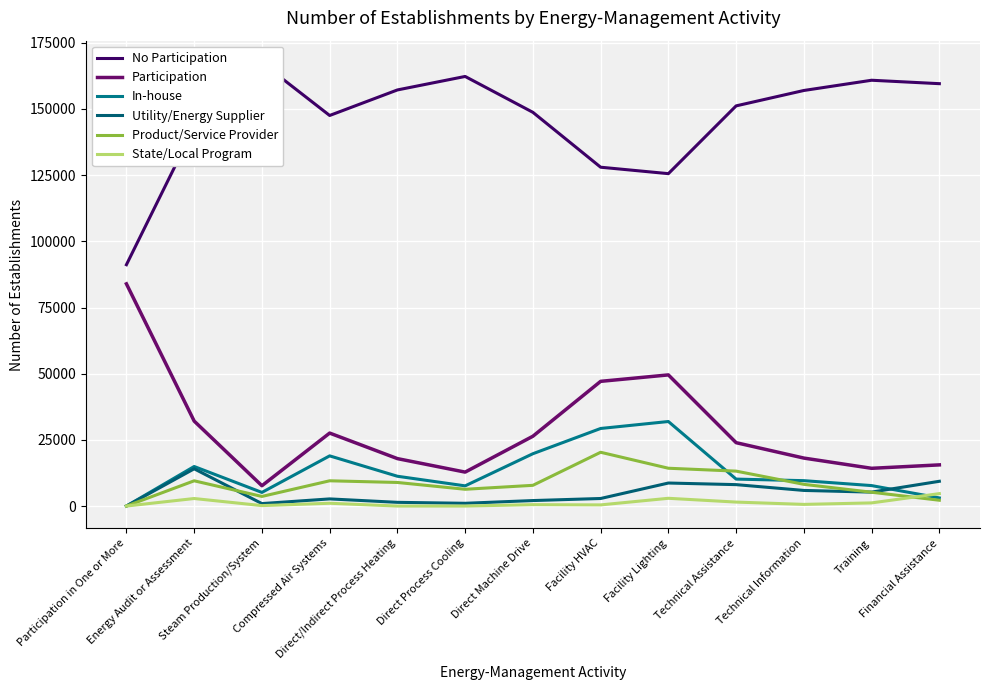

At Direct/Indirect Process Heating, list the series in order from largest to smallest.

No Participation, Participation, In-house, Product/Service Provider, Utility/Energy Supplier, State/Local Program